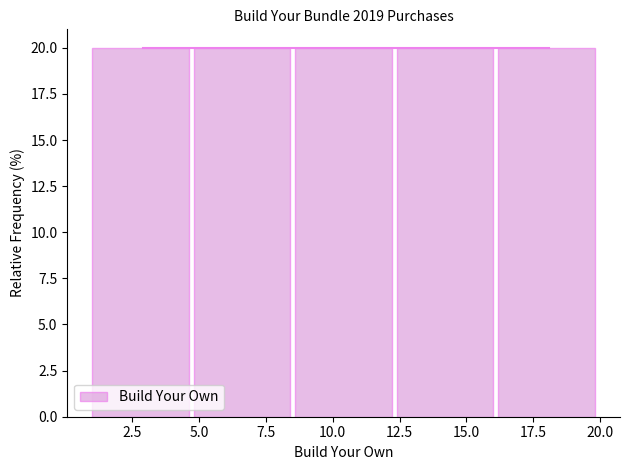

What is the height of the bar covering 4.8 to 8.6 on the x-axis? Neither the bar edges nor the heights are printed on the chart, so give them approximately, as read against the axes.

20